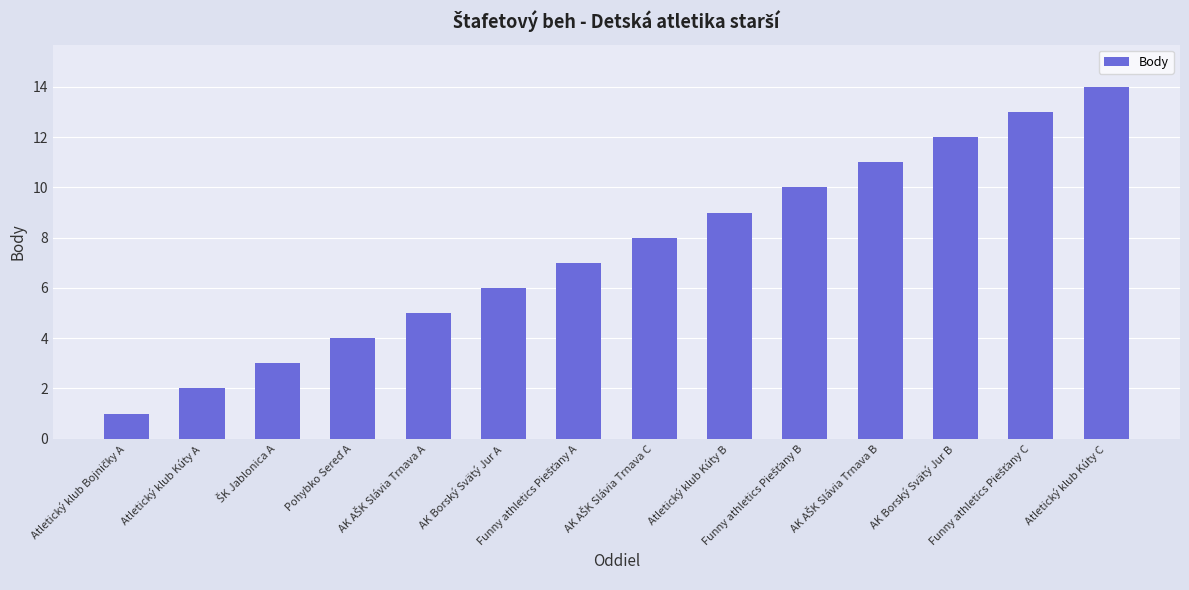

Reading left to right, list all the values displayed in this chart.

1	2	3	4	5	6	7	8	9	10	11	12	13	14